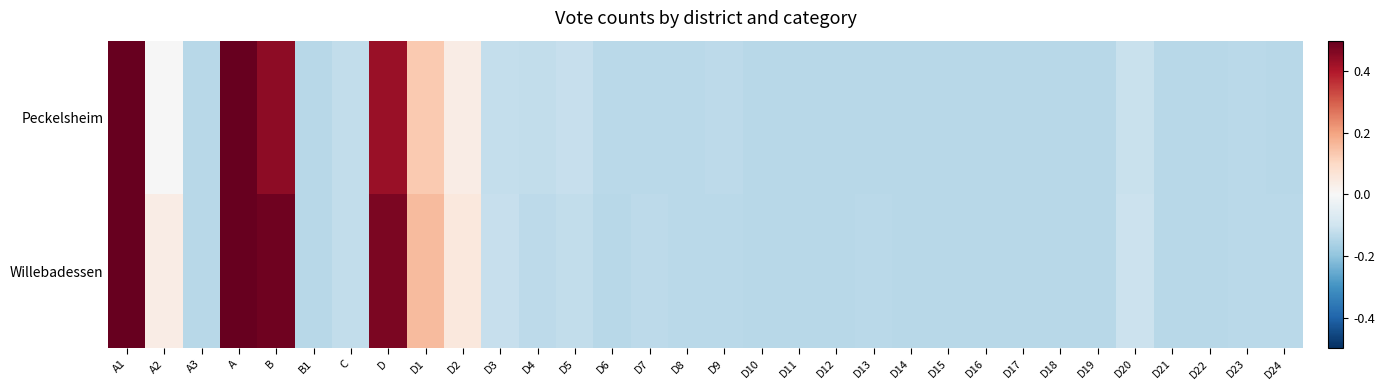

Which series changed the most between A2 and D17?

Willebadessen